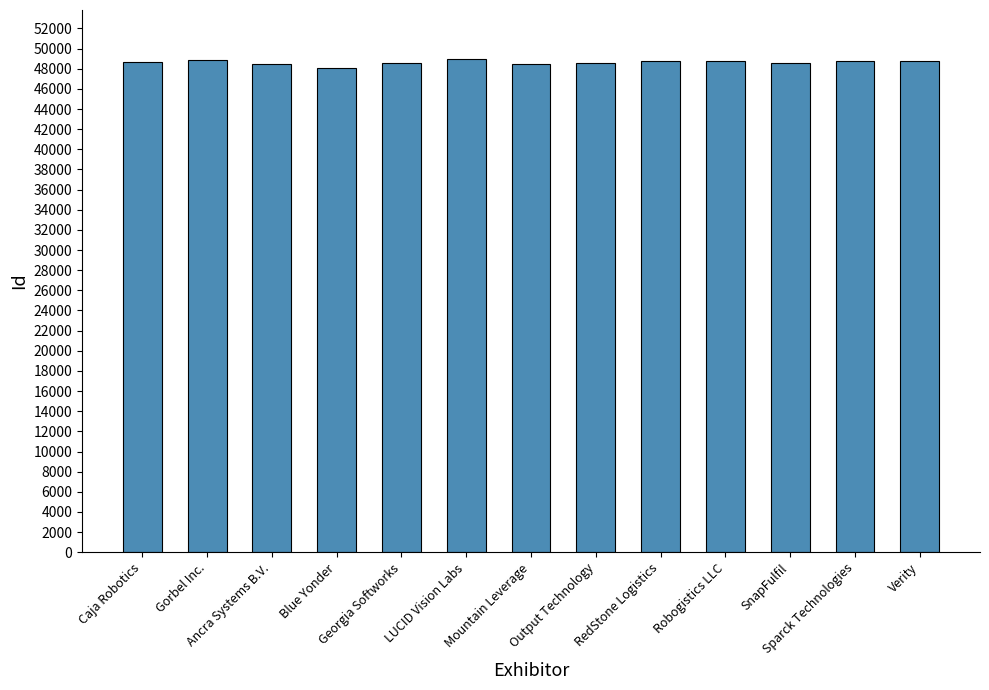

What is the smallest value displayed?

48119